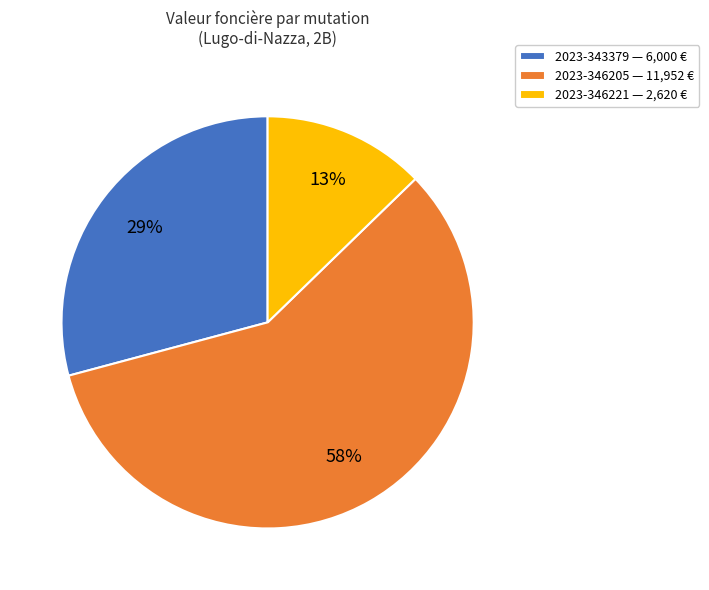

Which slice represents more than half of the pie?

2023-346205